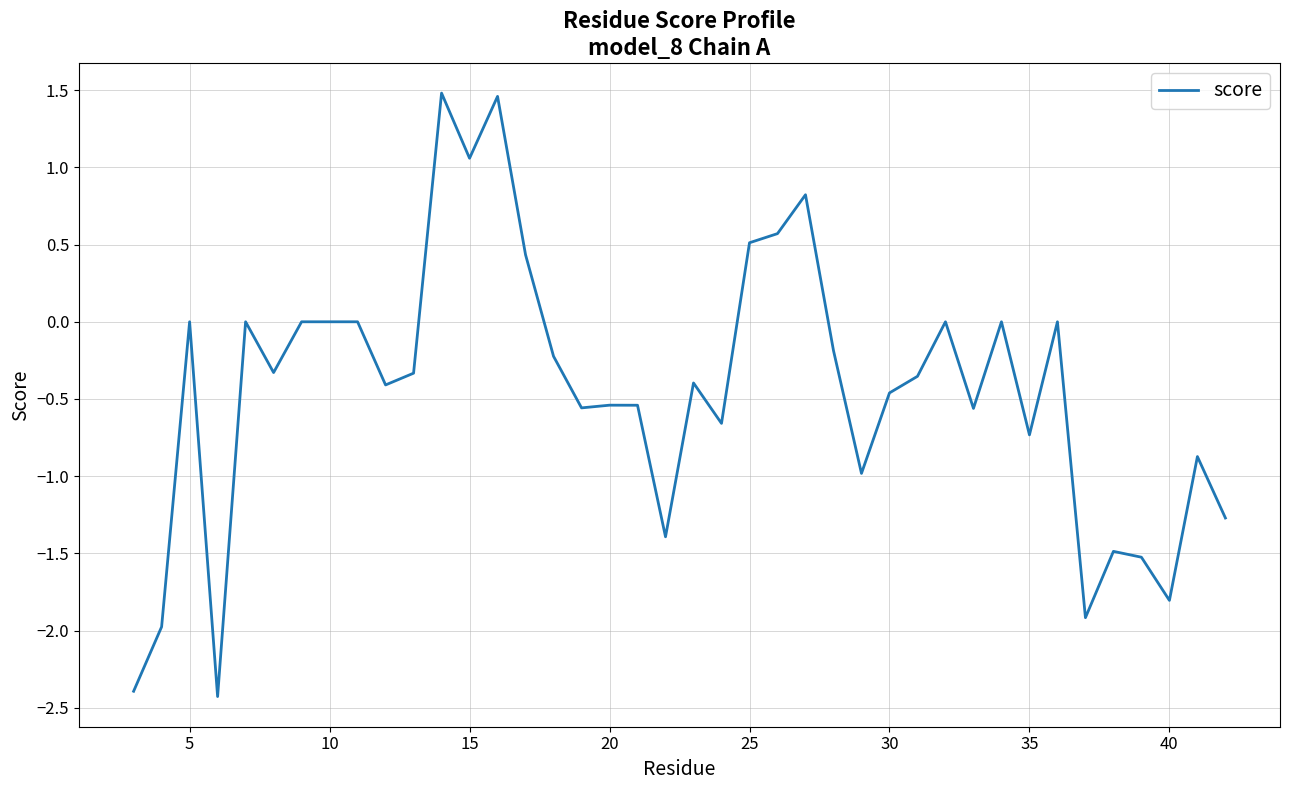

What is the difference between the maximum and minimum values?

3.9